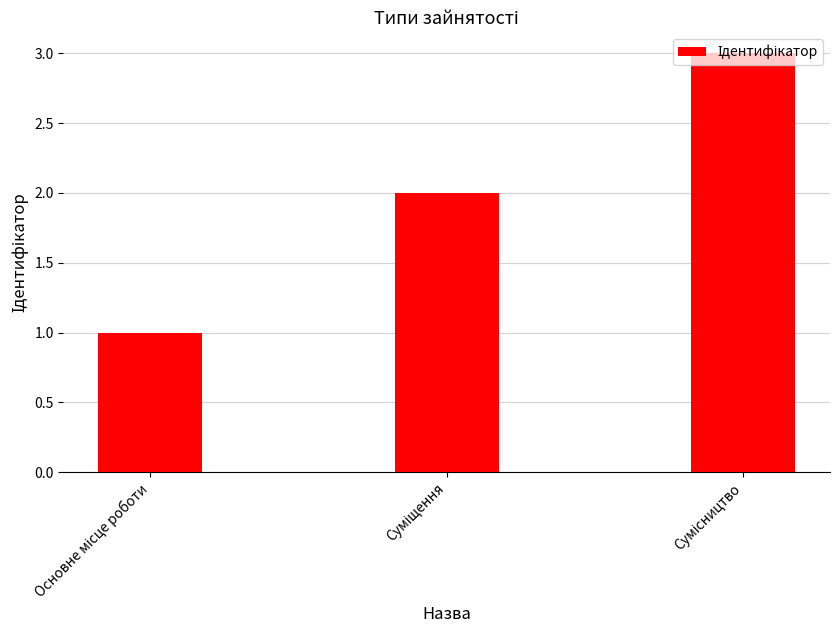

What is the greatest value displayed?

3